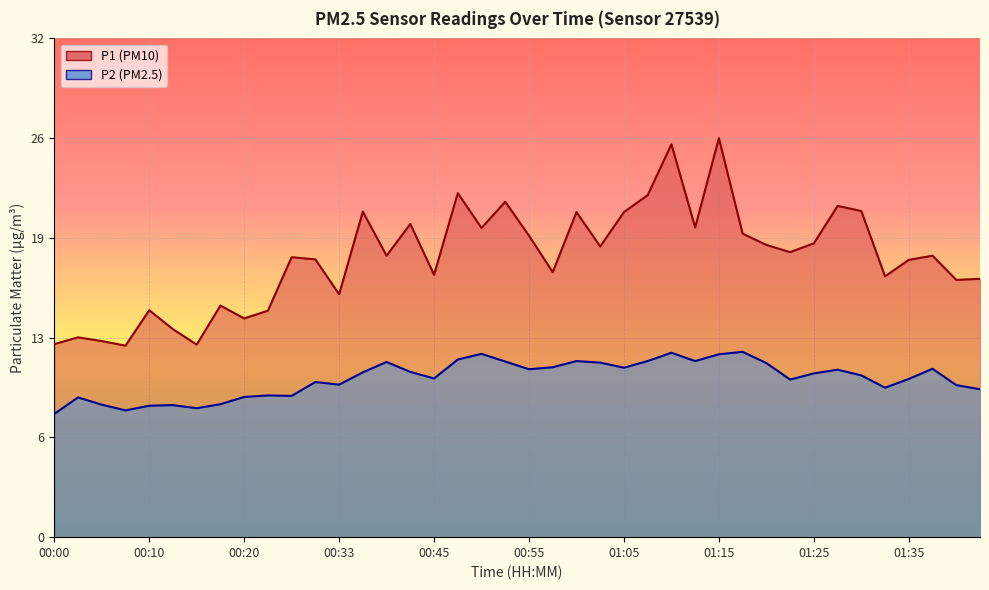

What is the average value of the P2 series?

10.3